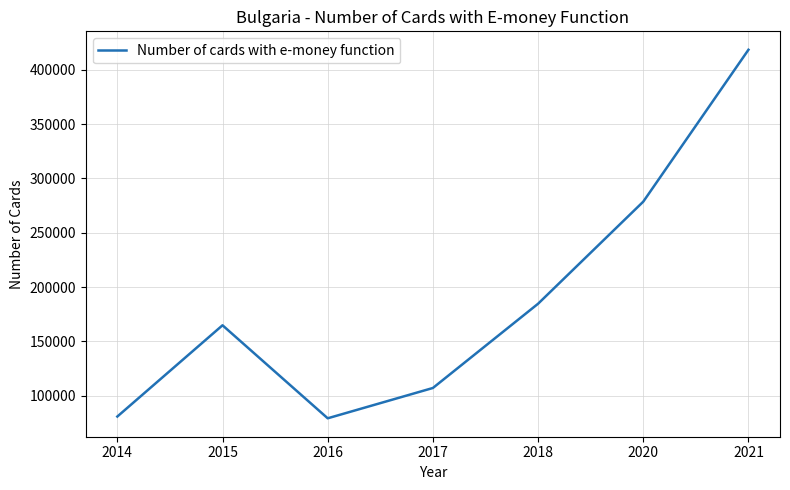

What is the ratio of the value at 2021 to the value at 2016?

5.3